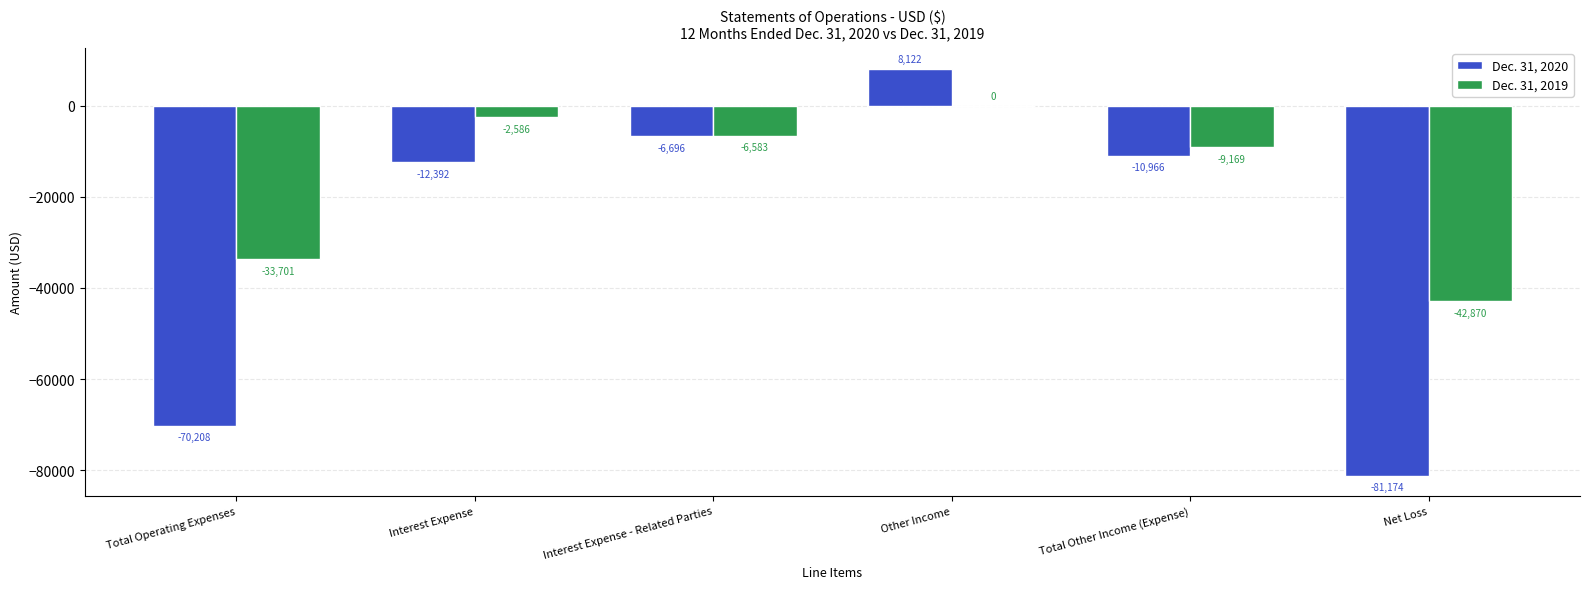

How many values in Dec. 31, 2020 are above zero?

1